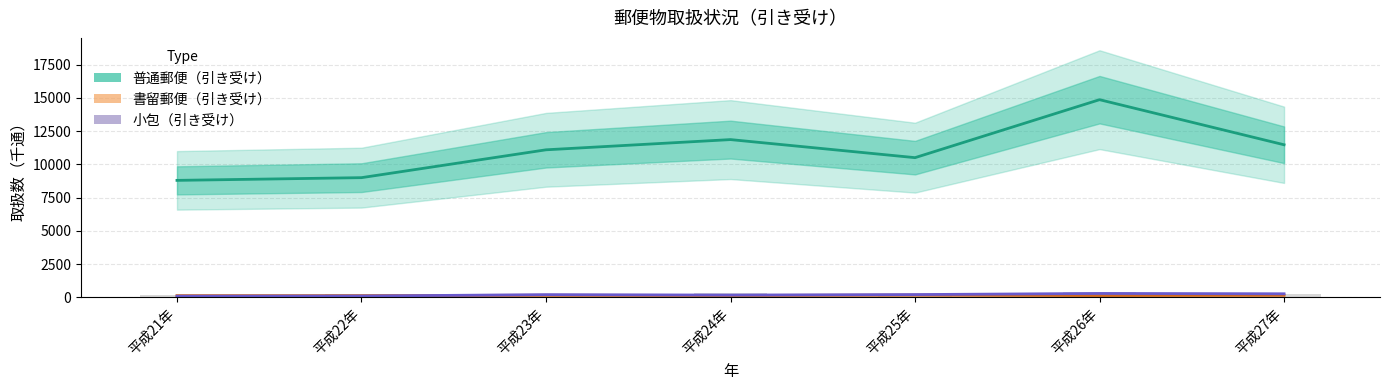

True or false: 書留郵便（引き受け） has a value of 231 at 平成25年.

False